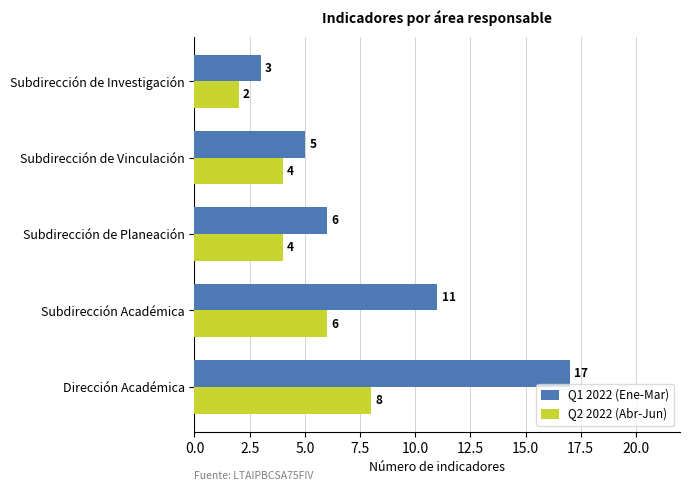

Which series has the largest total across all categories?

Q1 2022 (Ene-Mar)